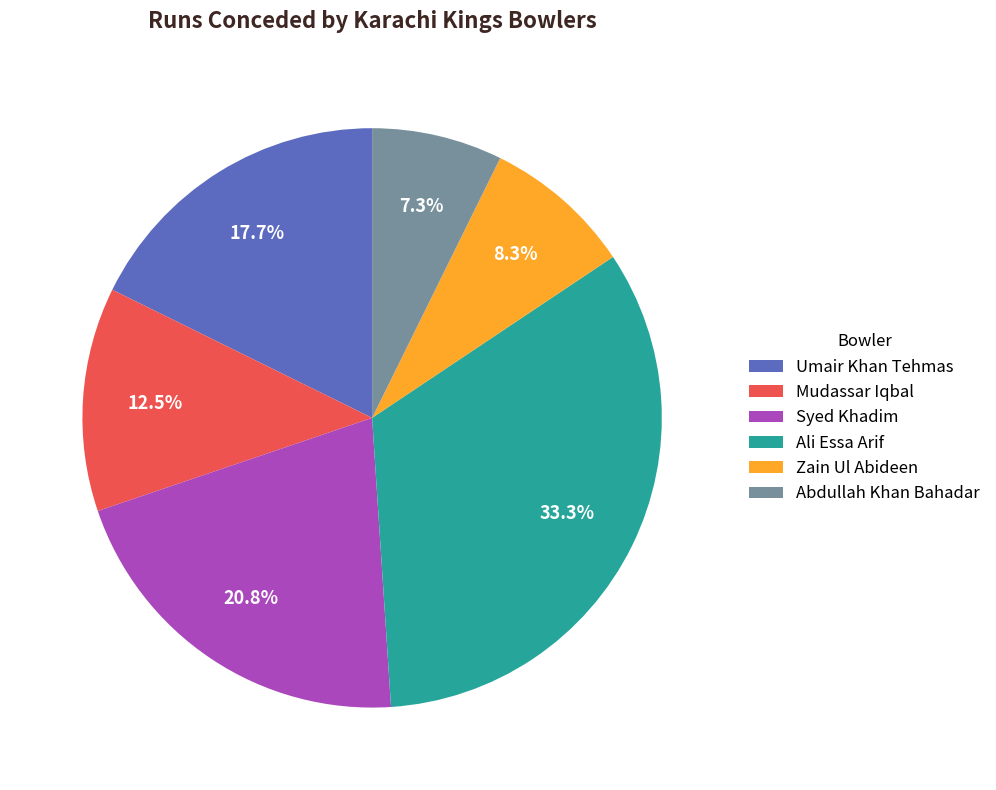

Does any single category account for the majority?

No